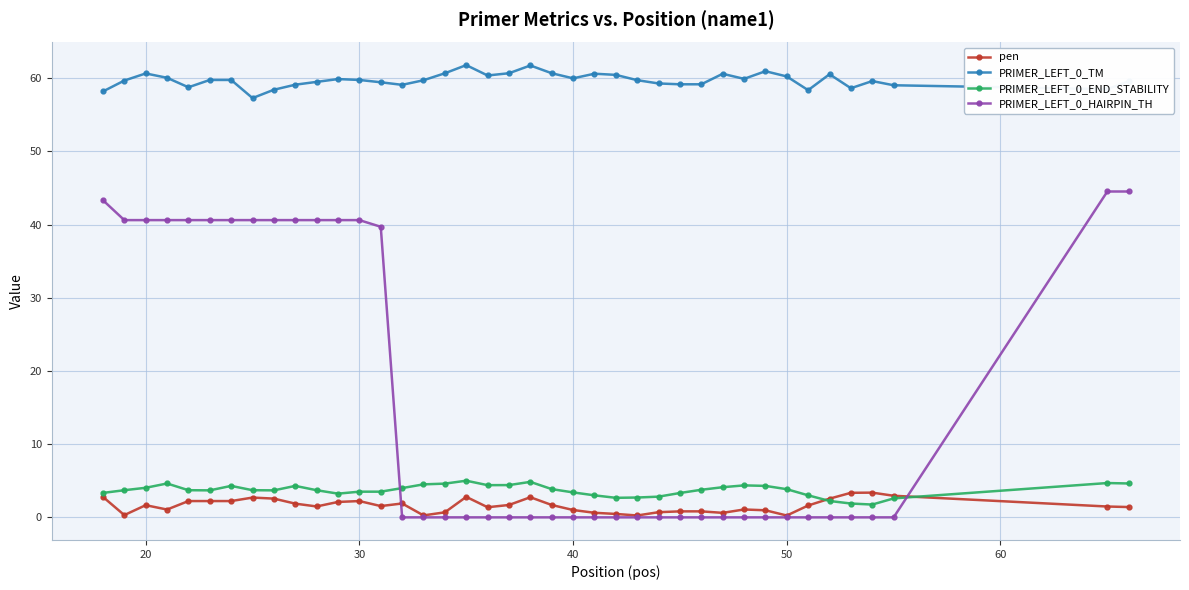

Which series has the largest total across all categories?

PRIMER_LEFT_0_TM